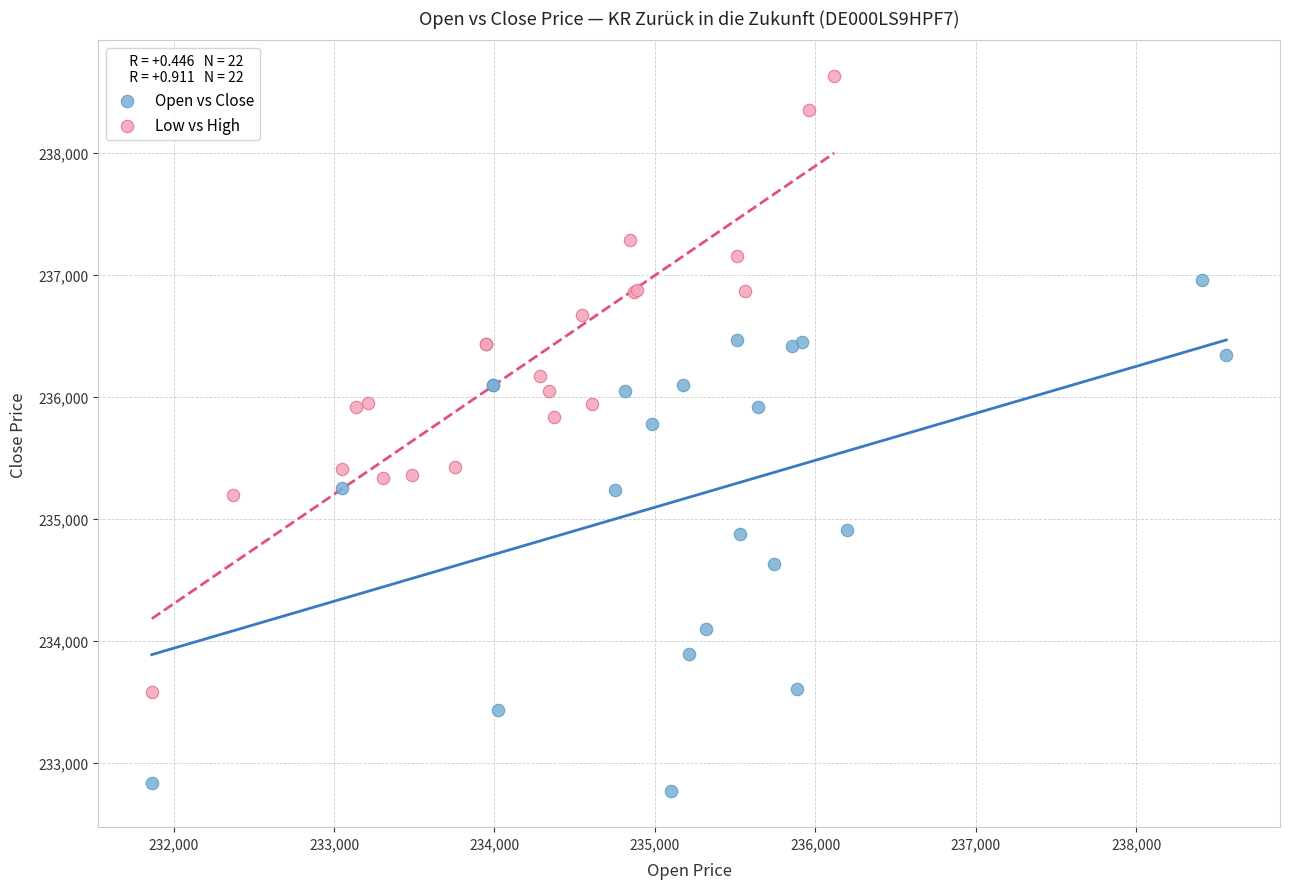

Which series has the largest Y range (max minus min)?

Low vs High